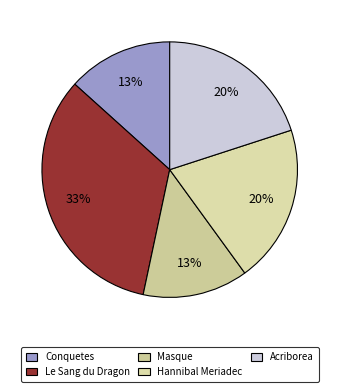

To the nearest percent, what is the difference between the largest and smallest slice percentages?

20%